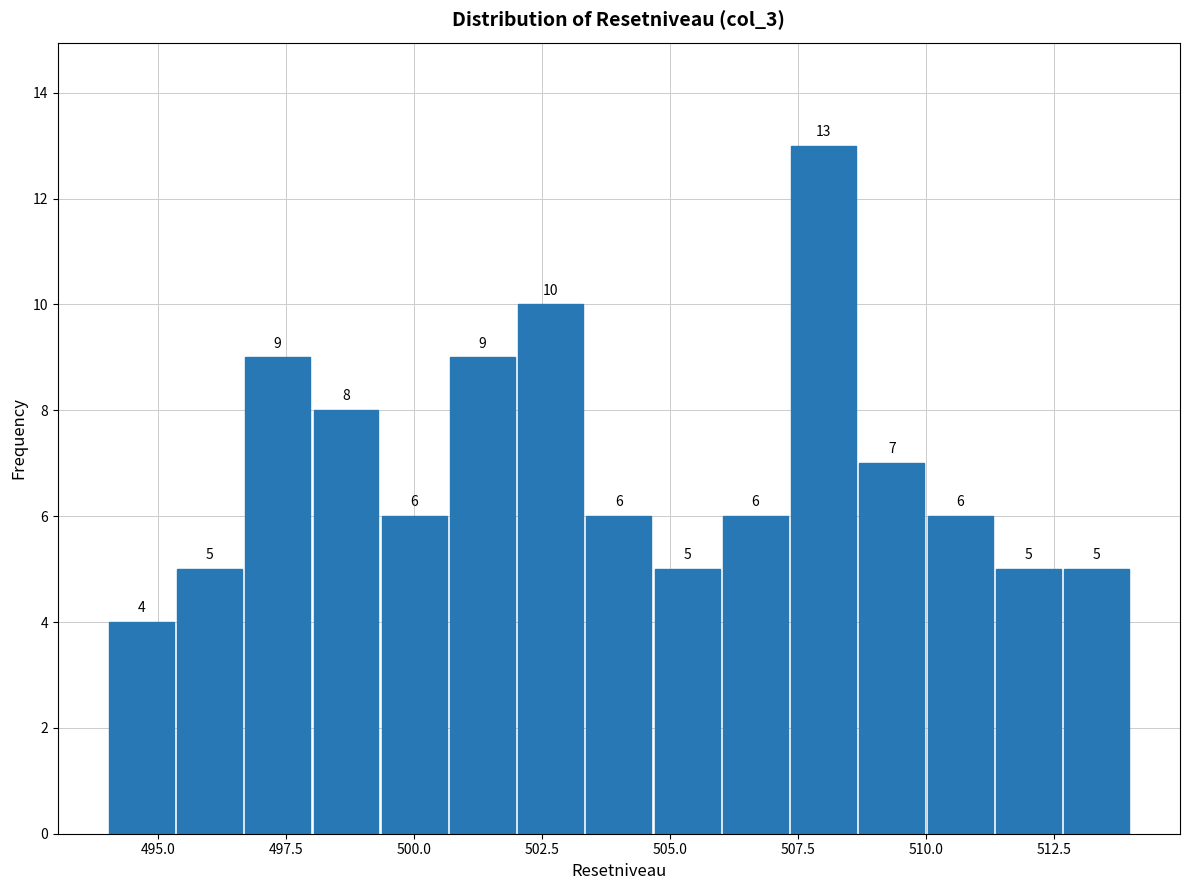

Read against the x-axis, roughly where is the centre of the tallest bar?

508.0